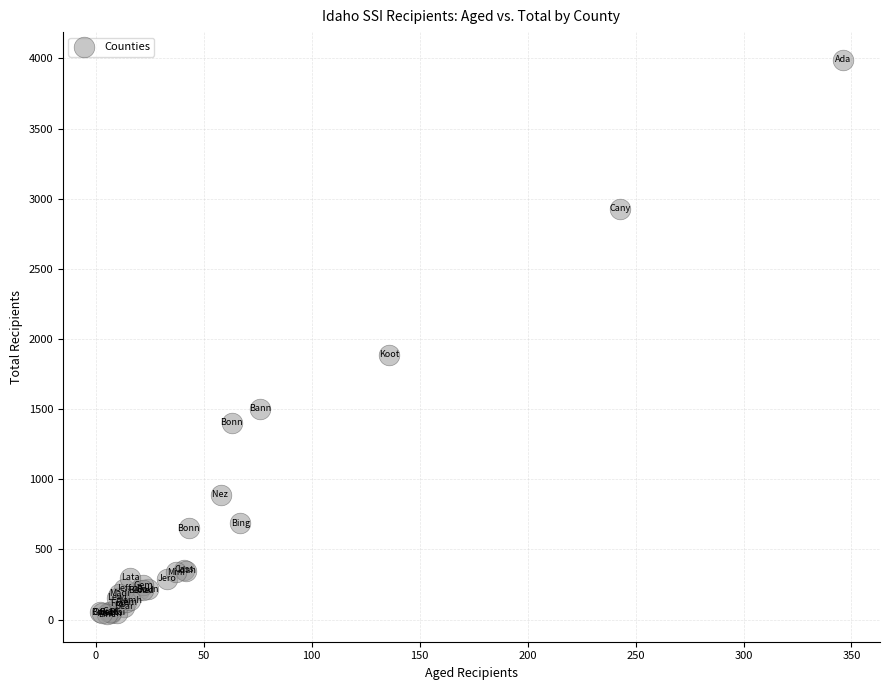

What Y value in the scatter plot is closest to 2015?

1887